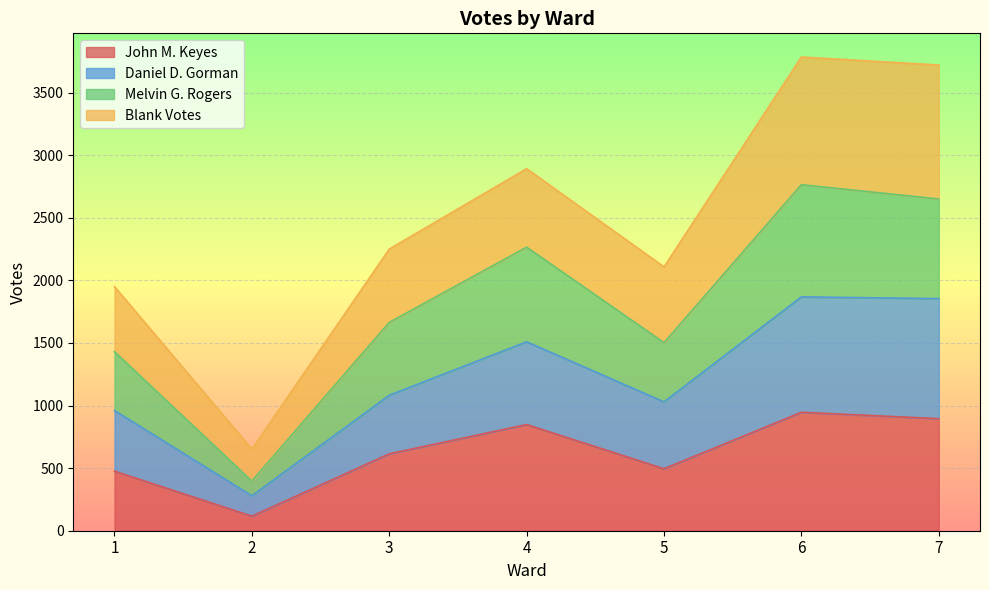

What is the total value across all series at 3?

2250